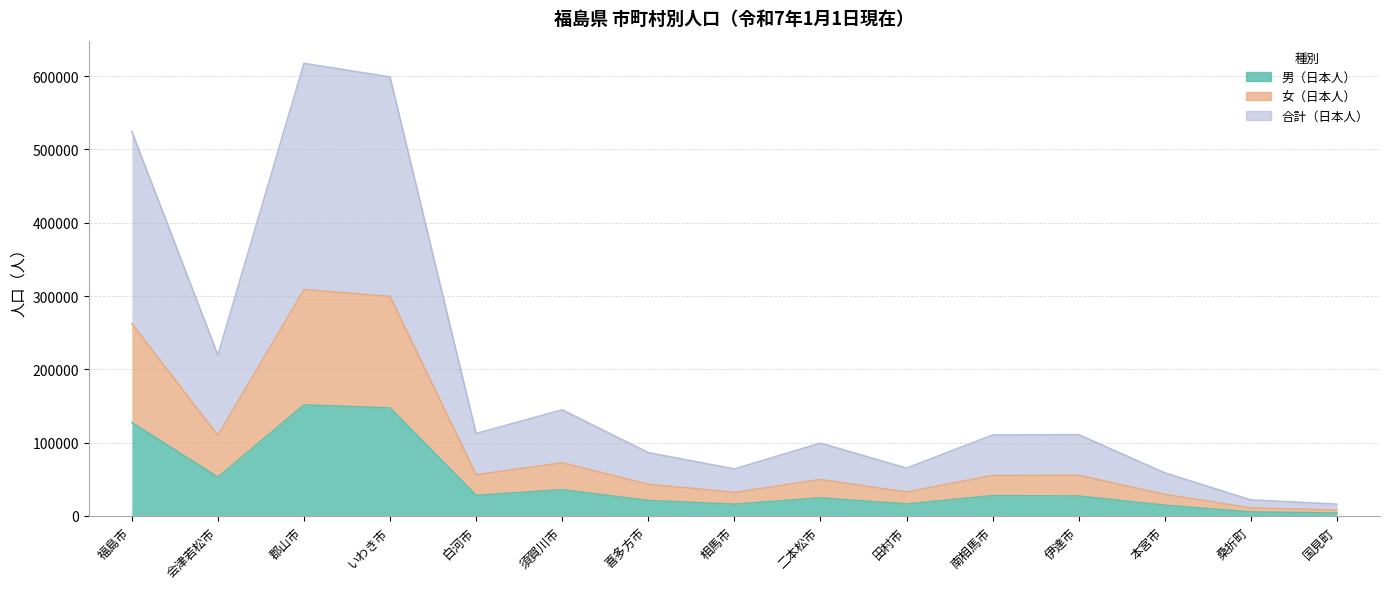

Is the value of 男（日本人） at 喜多方市 greater than the value of 女（日本人） at 会津若松市?

No